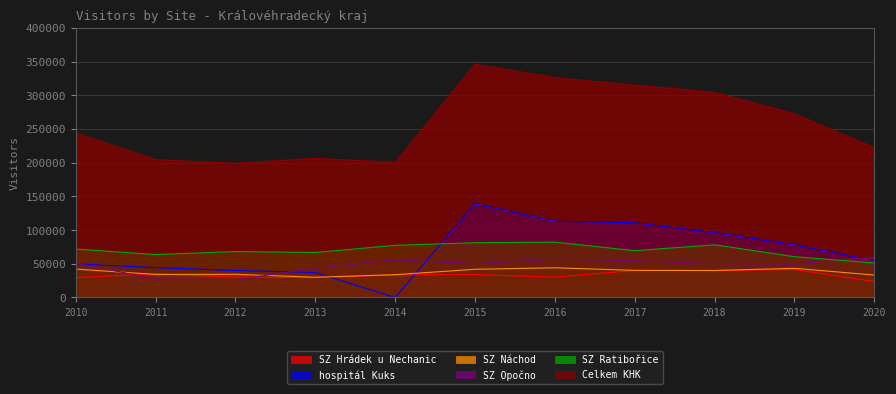

What is the minimum value for Celkem KHK?

199025